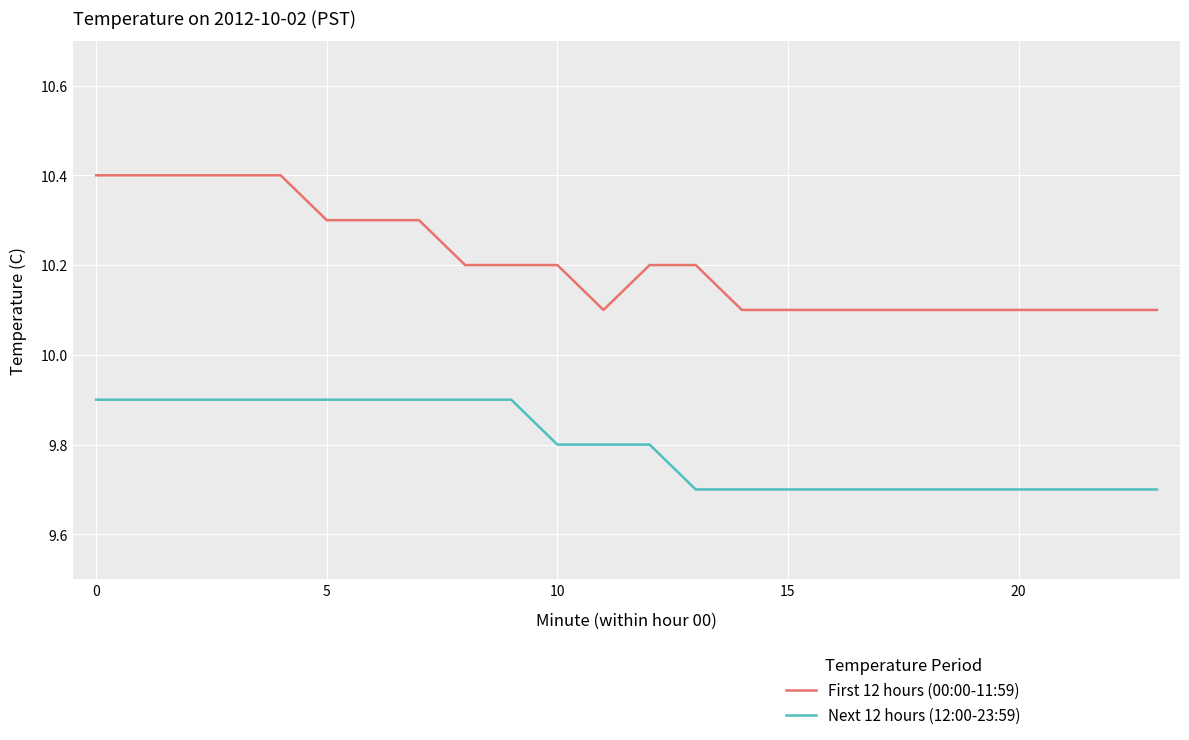

Rank the series by their average value, from highest to lowest.

First 12 hours (00:00-11:59), Next 12 hours (12:00-23:59)